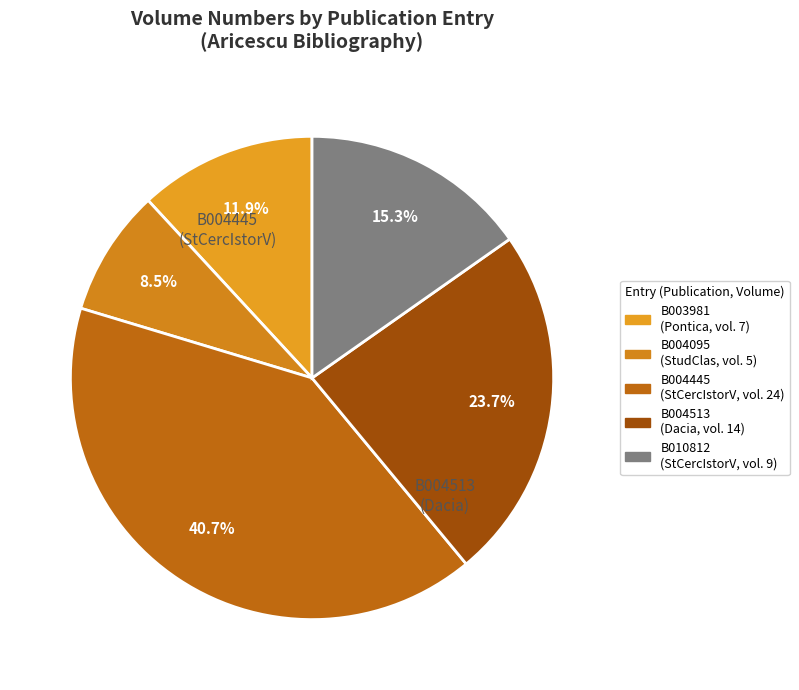

To the nearest percent, what is the combined percentage of B010812 and B003981?

27%